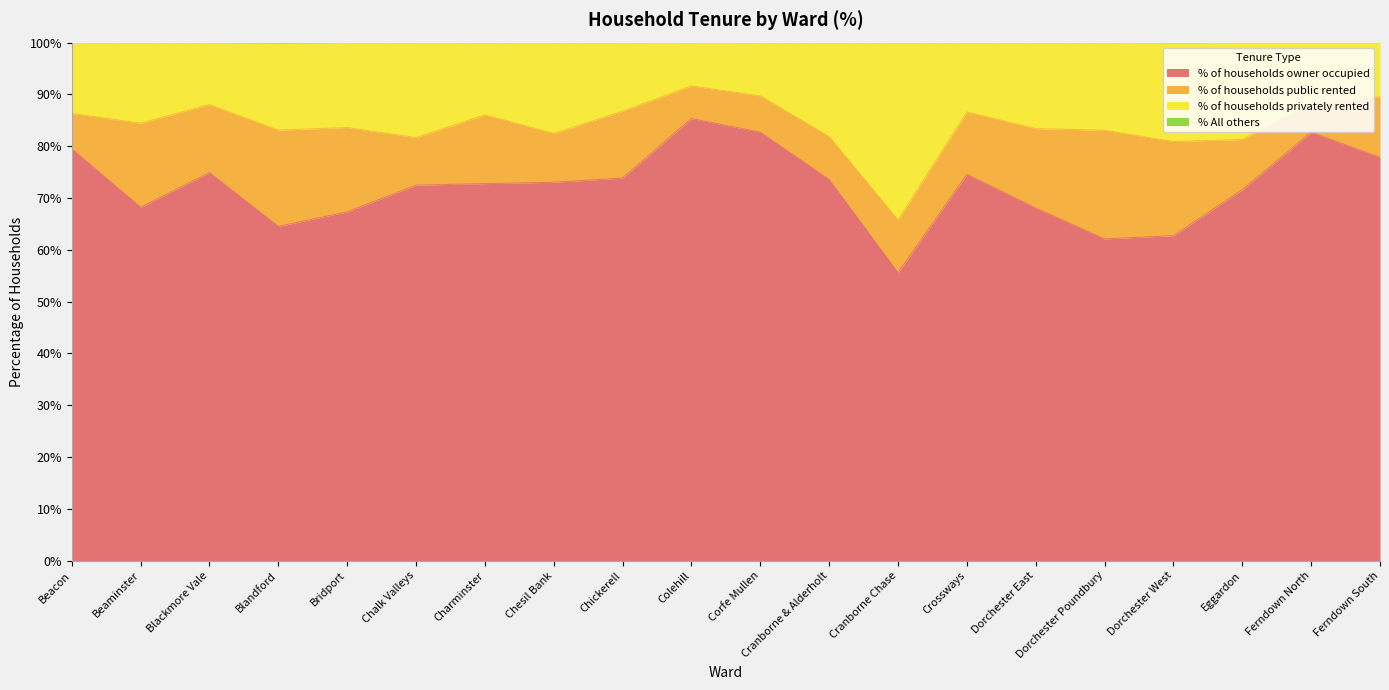

Is it true that % of households owner occupied equals 85.3 at Colehill?

True